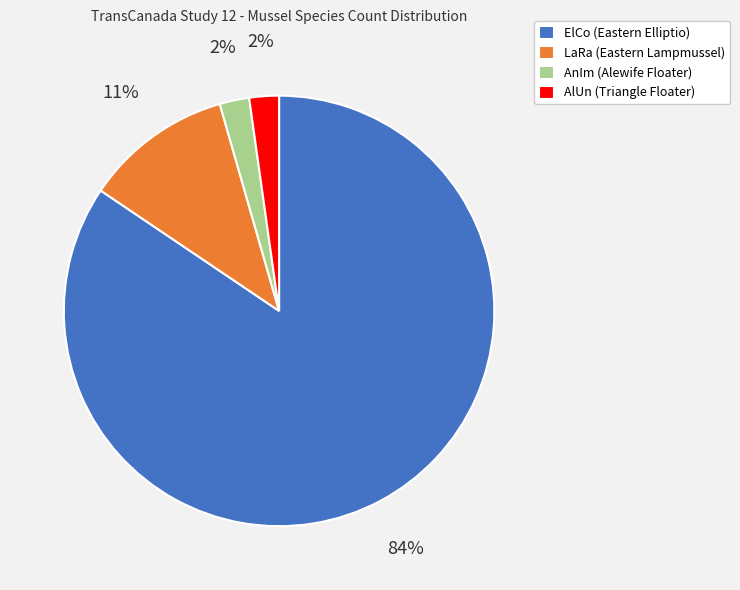

Is AnIm (Alewife Floater) the majority of the pie?

No